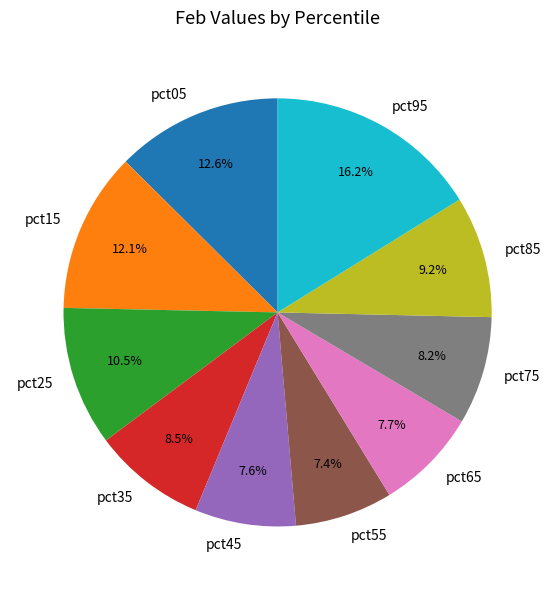

True or false: pct05 accounts for 7% of the total.

False